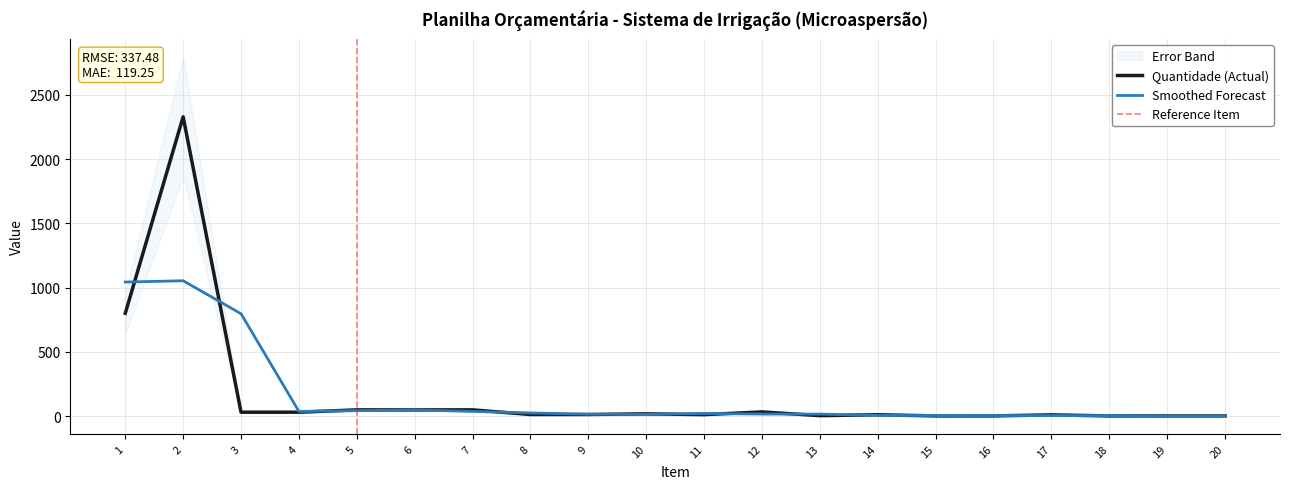

At which category does the chart reach its peak across all series?

2